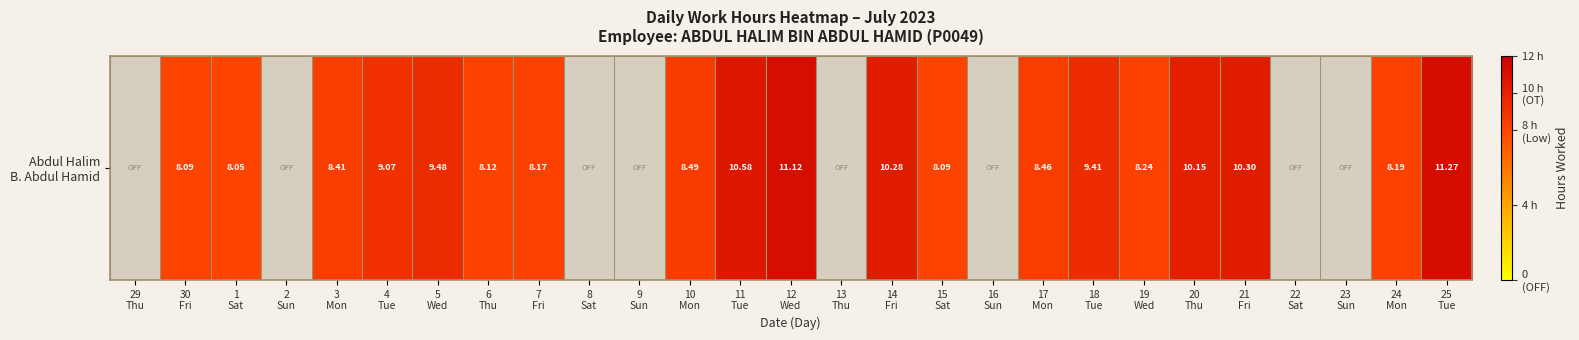

List the labels in order of value, smallest first.

29
Thu, 2
Sun, 8
Sat, 9
Sun, 13
Thu, 16
Sun, 22
Sat, 23
Sun, 1
Sat, 30
Fri, 15
Sat, 6
Thu, 7
Fri, 24
Mon, 19
Wed, 3
Mon, 17
Mon, 10
Mon, 4
Tue, 18
Tue, 5
Wed, 20
Thu, 14
Fri, 21
Fri, 11
Tue, 12
Wed, 25
Tue